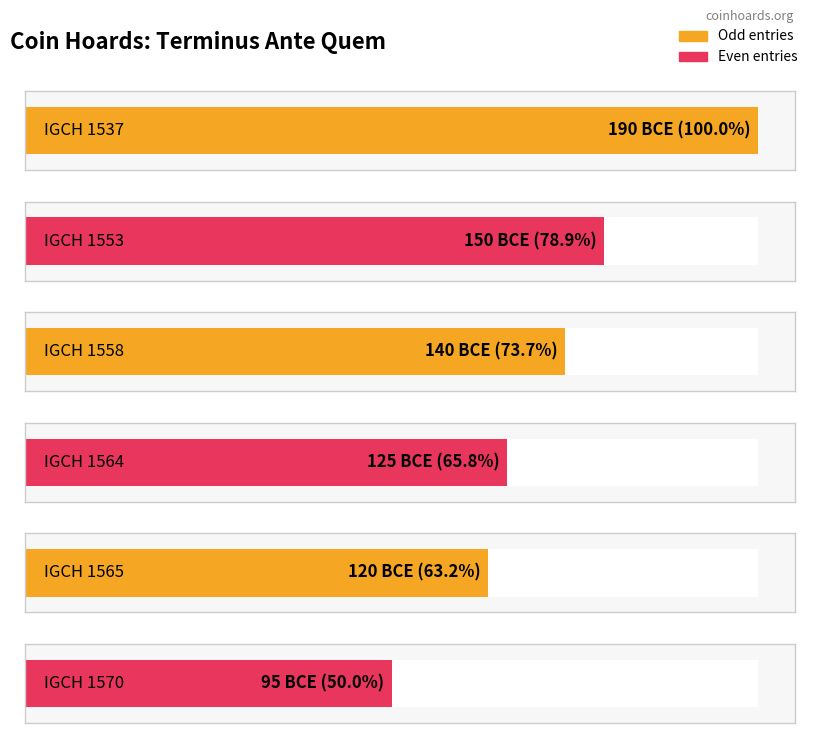

How many bars are there in total?

6